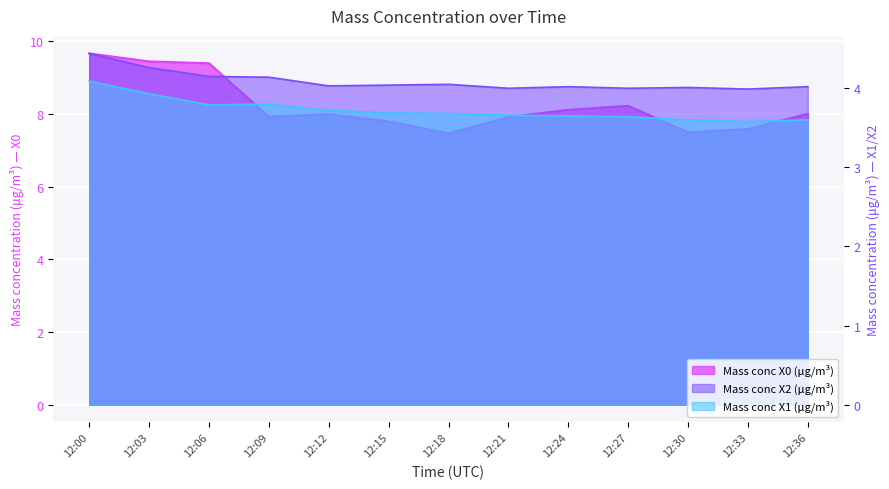

Which has a higher value, 12:03 or 12:27?

12:03